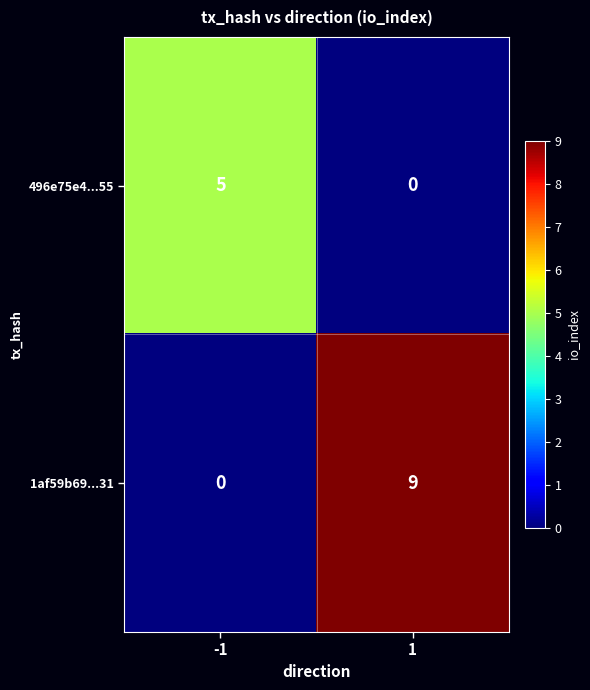

Reading left to right, transcribe all the data shown in this chart.

496e75e4...55: -1=5	1=0
1af59b69...31: -1=0	1=9